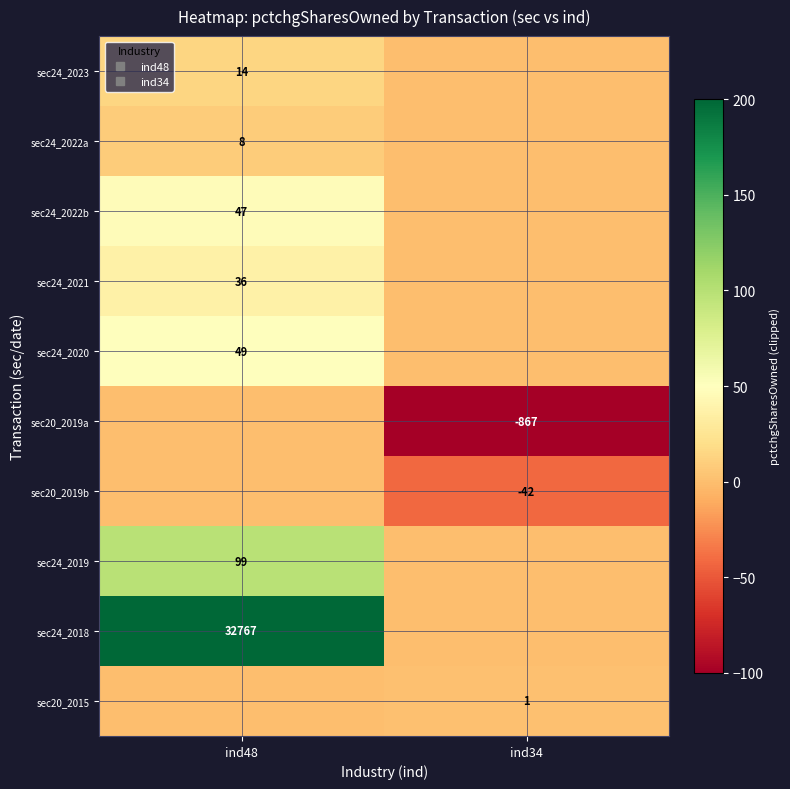

Which series has the largest range (max minus min)?

sec24_2018